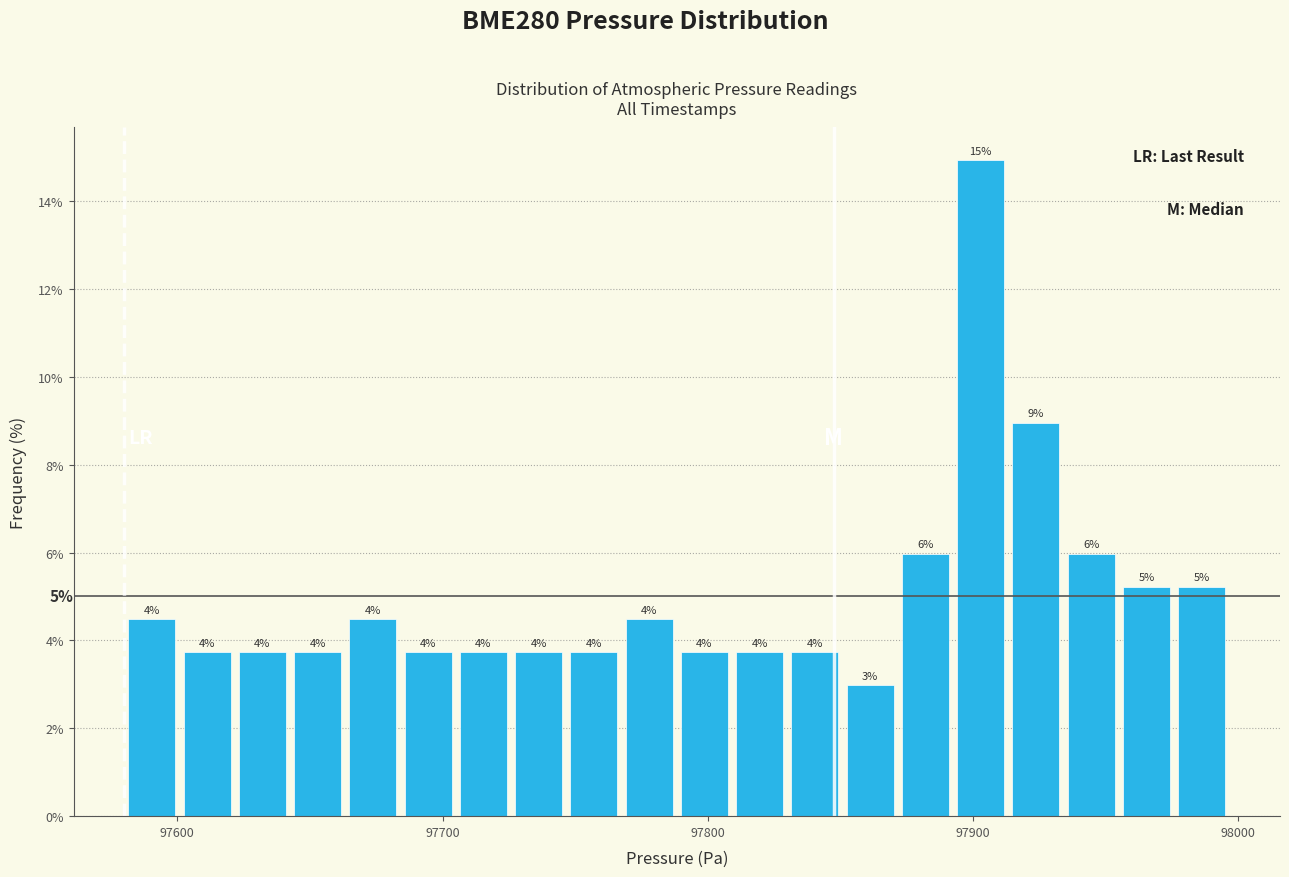

Read against the x-axis, roughly where is the centre of the tallest bar?

97900